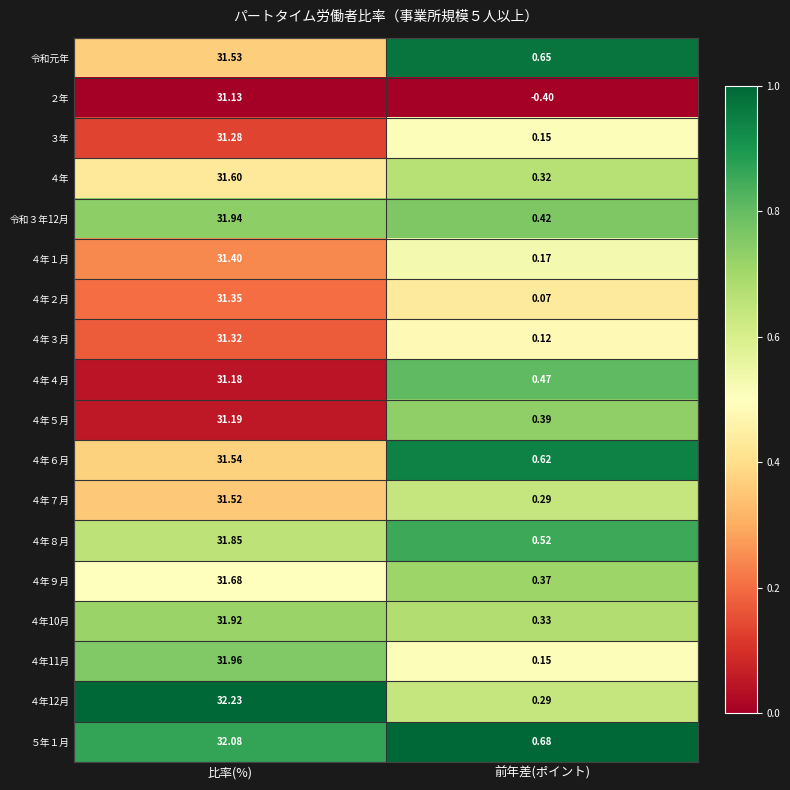

At which category is the sum across all series the highest?

比率(%)